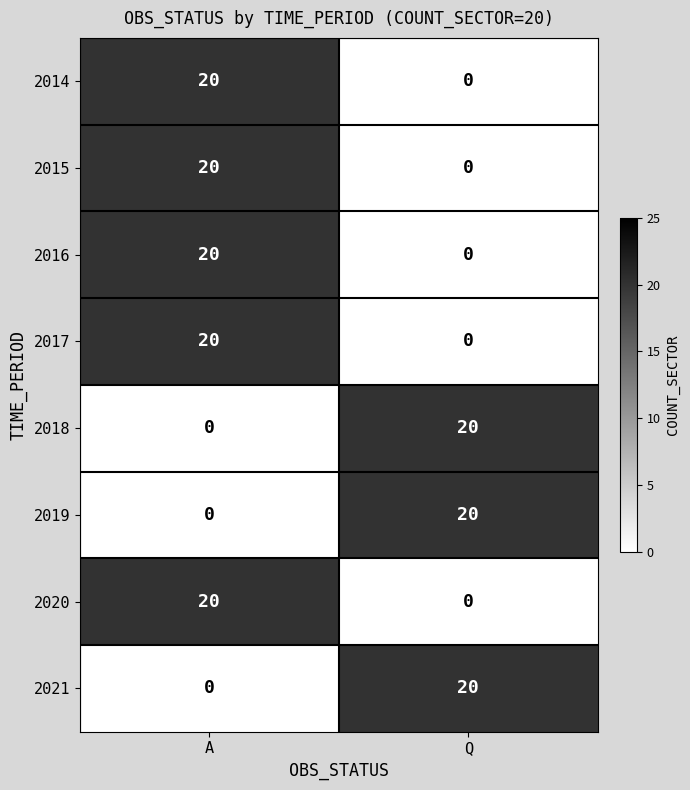

At how many categories does at least one series exceed 18?

2